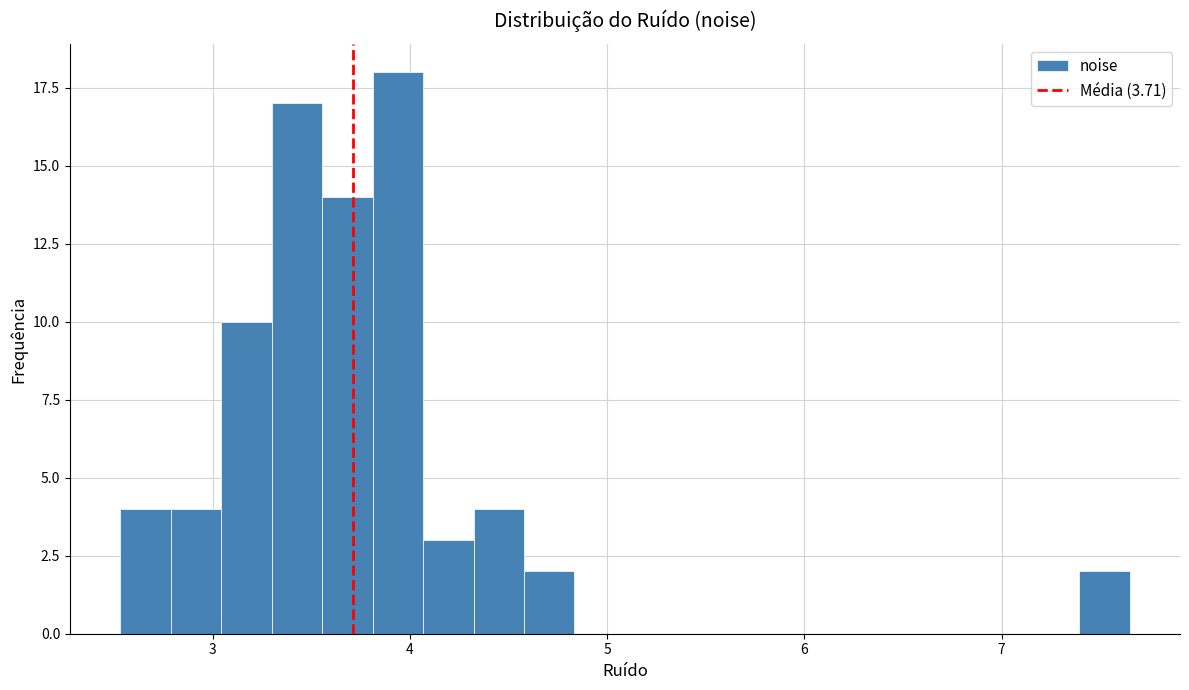

Read against the x-axis, roughly where is the centre of the tallest bar?

3.9